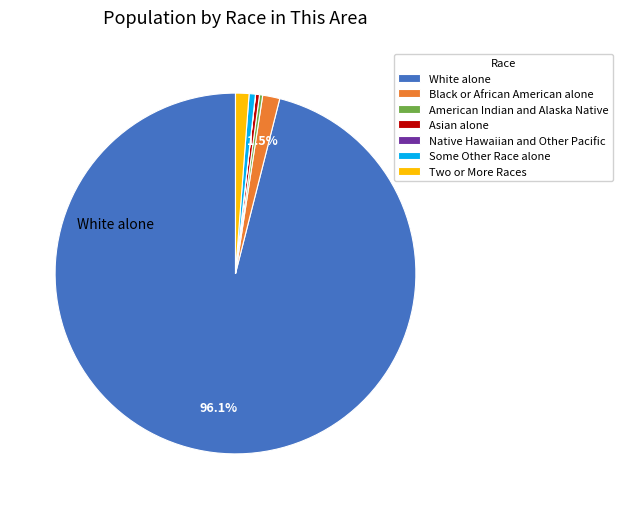

Which category has the biggest portion of the pie?

White alone